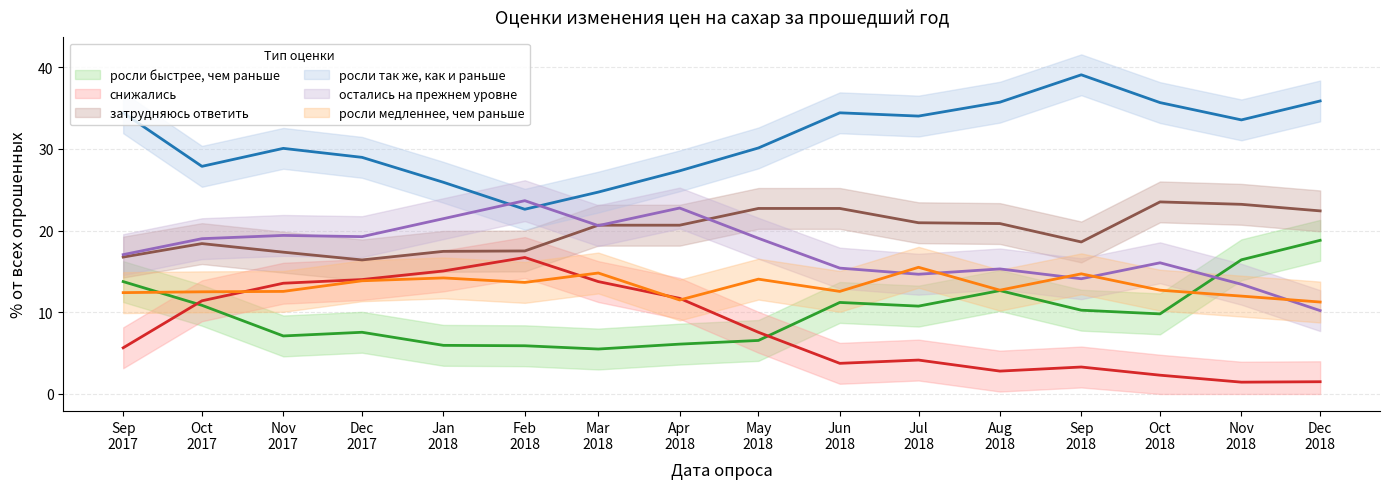

At which category is the sum across all series the highest?

Nov 2018